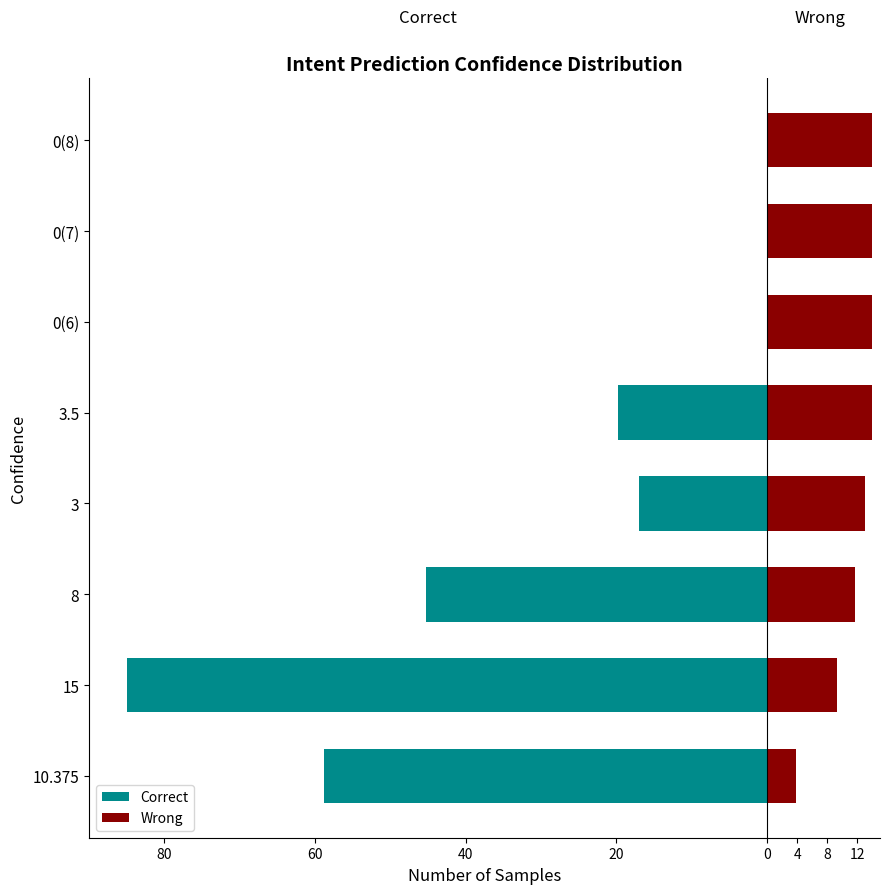

What is the difference between the highest and lowest values at 15?

94.4